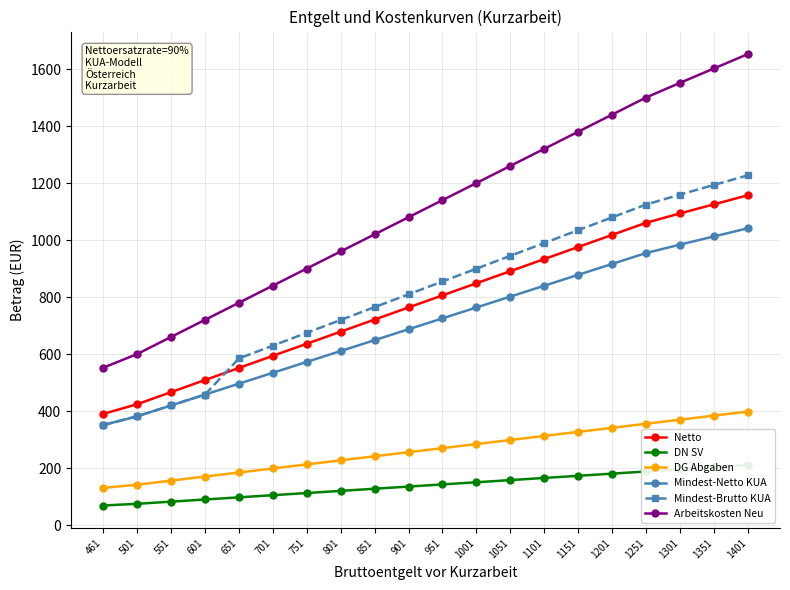

Reading right to left, extract all data points from this chart.

Netto: 1401=1158.4	1351=1126.5	1301=1094.7	1251=1061.8	1201=1019.4	1151=977.0	1101=934.5	1051=892.1	1001=849.6	951=807.2	901=764.8	851=722.3	801=679.9	751=637.5	701=595.0	651=552.6	601=510.1	551=467.7	501=425.2	461=391.3
DN SV: 1401=211.8	1351=204.3	1301=196.7	1251=189.2	1201=181.6	1151=174.0	1101=166.5	1051=158.9	1001=151.3	951=143.8	901=136.2	851=128.7	801=121.1	751=113.5	701=106.0	651=98.4	601=90.9	551=83.3	501=75.8	461=69.7
DG Abgaben: 1401=399.4	1351=385.2	1301=370.9	1251=356.7	1201=342.4	1151=328.1	1101=313.9	1051=299.6	1001=285.4	951=271.1	901=256.9	851=242.6	801=228.4	751=214.1	701=199.8	651=185.6	601=171.3	551=157.1	501=142.8	461=131.4
Mindest-Netto KUA: 1401=1042.5	1351=1013.9	1301=985.2	1251=955.7	1201=917.5	1151=879.3	1101=841.1	1051=802.9	1001=764.7	951=726.5	901=688.3	851=650.1	801=611.9	751=573.7	701=535.5	651=497.3	601=459.1	551=420.9	501=382.7	461=352.2
Mindest-Brutto KUA: 1401=1228.2	1351=1194.5	1301=1160.8	1251=1125.9	1201=1080.9	1151=1035.9	1101=990.9	1051=945.9	1001=900.9	951=855.9	901=810.9	851=765.9	801=720.9	751=675.9	701=630.9	651=585.9	601=459.1	551=420.9	501=382.7	461=352.2
Arbeitskosten Neu: 1401=1653.8	1351=1603.3	1301=1552.9	1251=1501.5	1201=1441.5	1151=1381.5	1101=1321.4	1051=1261.4	1001=1201.4	951=1141.4	901=1081.4	851=1021.4	801=961.4	751=901.4	701=841.4	651=781.3	601=721.3	551=661.3	501=601.3	461=553.3